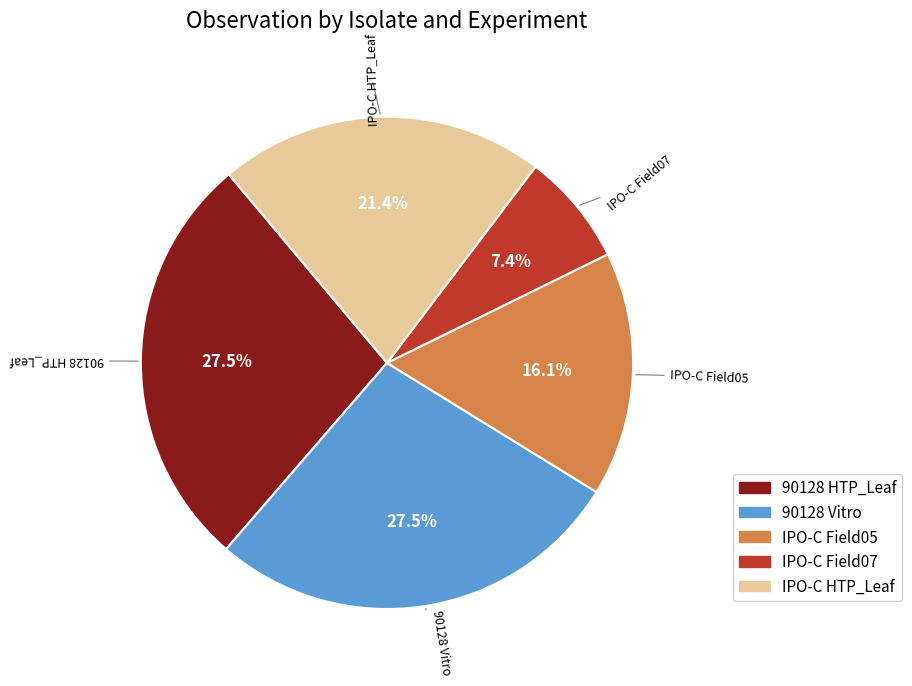

Combined, do 90128 HTP_Leaf and IPO-C HTP_Leaf account for over 50%?

No